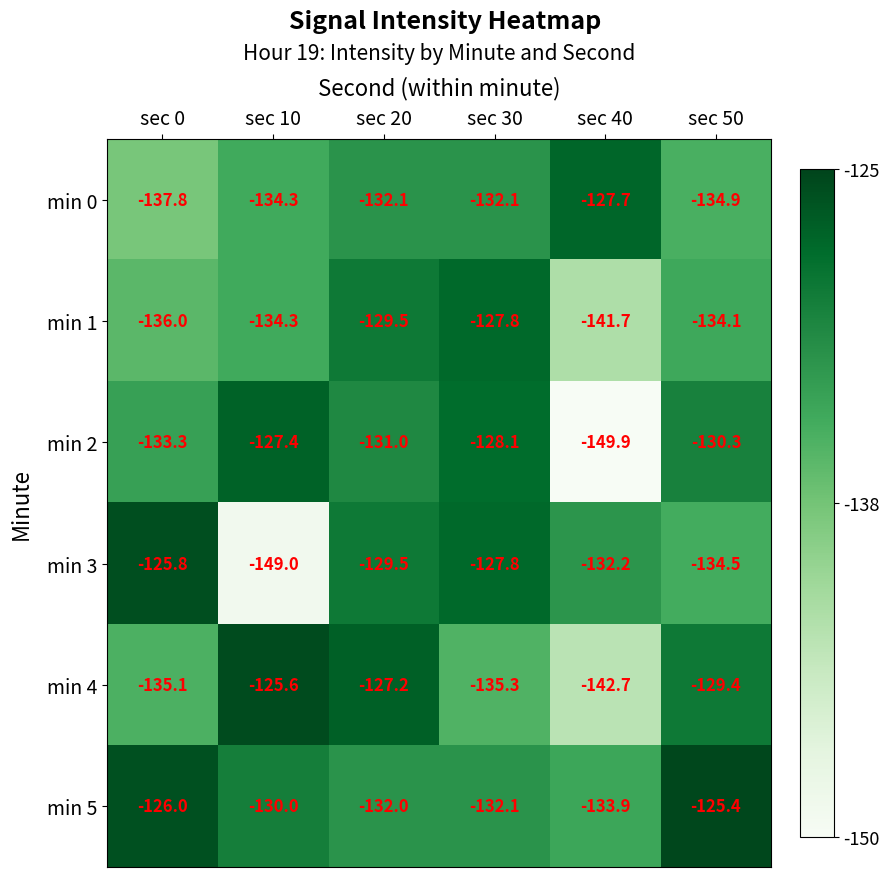

Which series has the largest range (max minus min)?

min 3